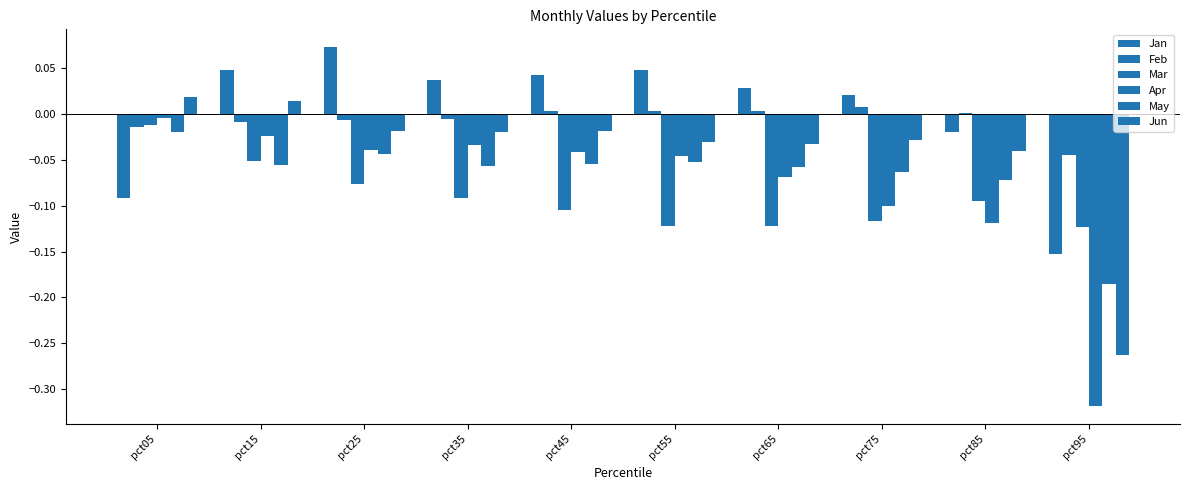

What value does the Mar series have at pct15?

-0.1